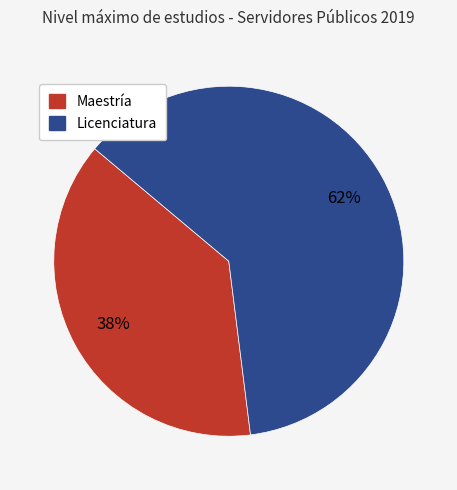

What is the ratio of the value at Maestría to the value at Licenciatura?

0.6